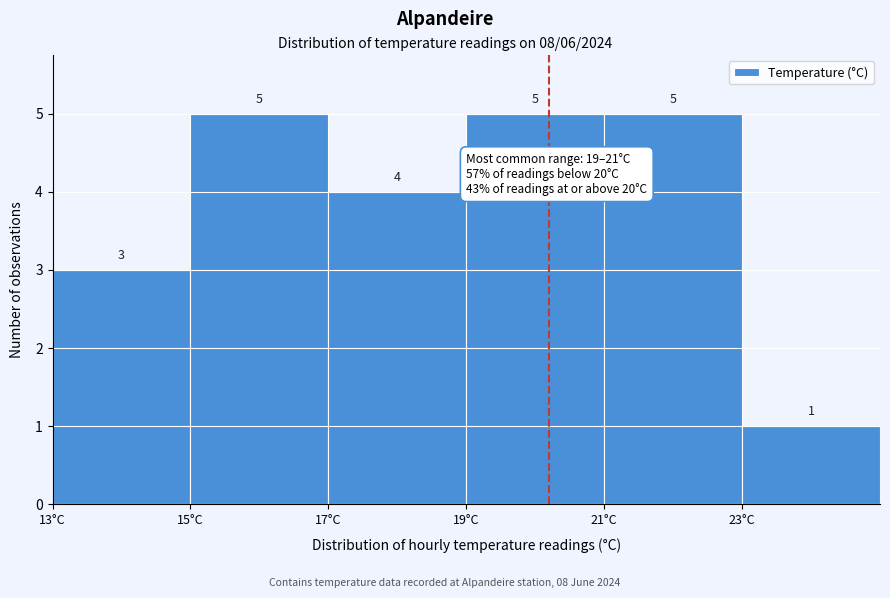

Reading left to right, list every bar in this chart as the range it spans on the x-axis followed by its height.

13 to 15: 3
15 to 17: 5
17 to 19: 4
19 to 21: 5
21 to 23: 5
23 to 25: 1